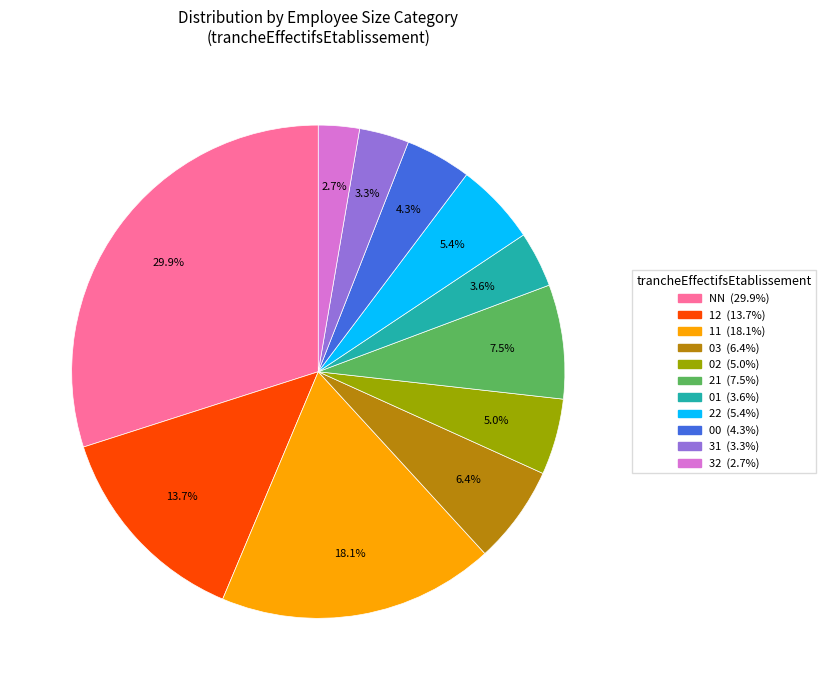

Is there a majority slice in this chart?

No